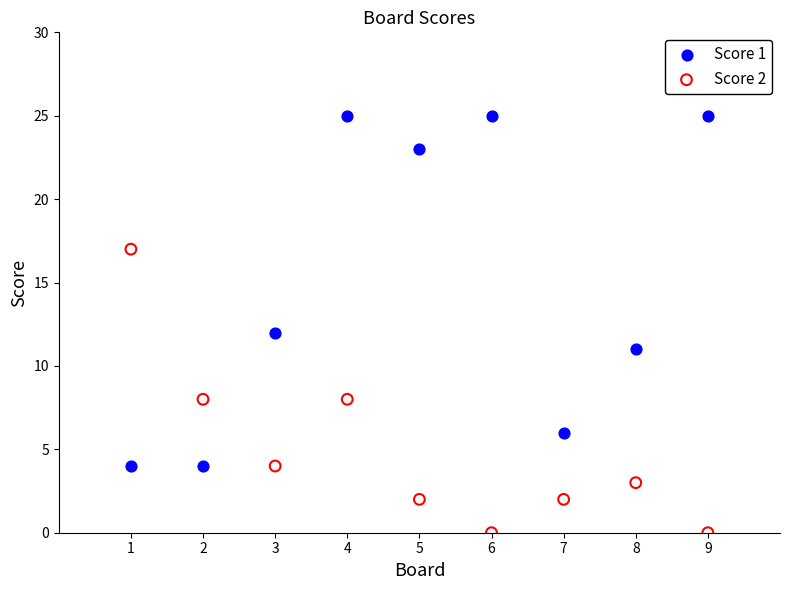

Which series contains the lowest Y value?

Score 2